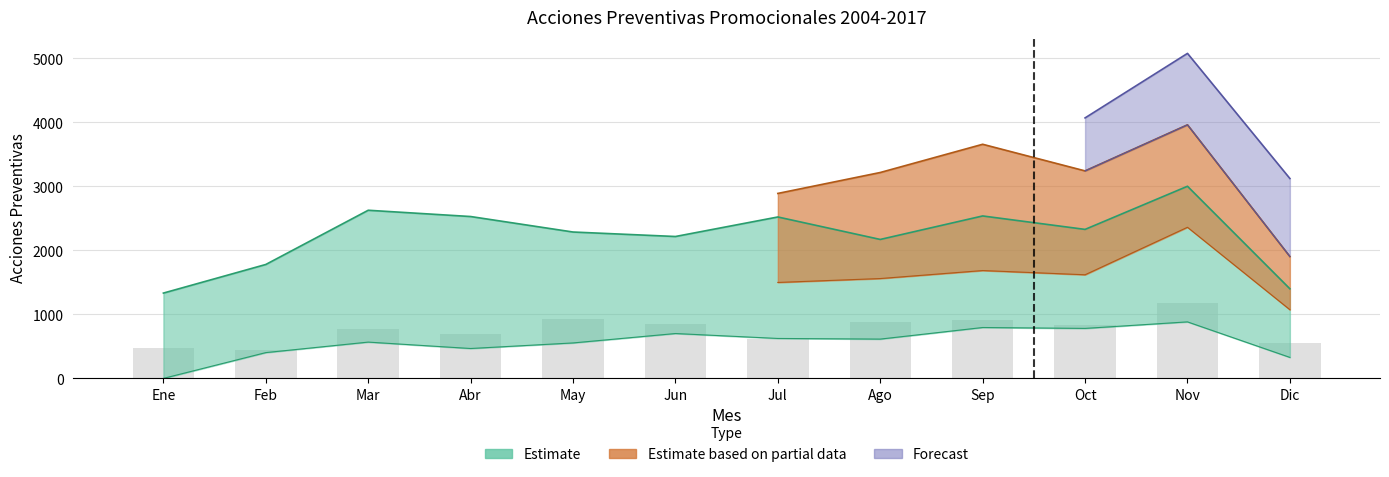

What is the spread (max minus min) of values at Nov?

2119